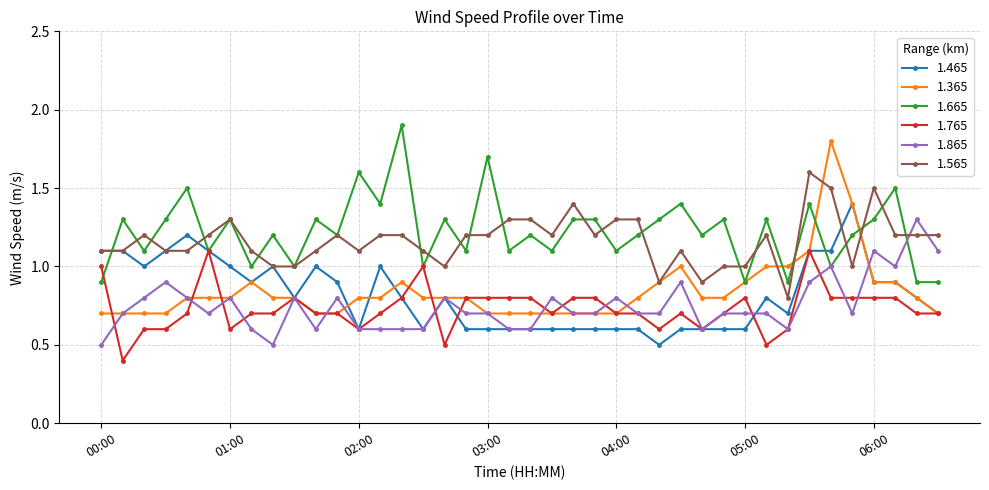

True or false: 1.865 has more than 1 interior local peaks.

True